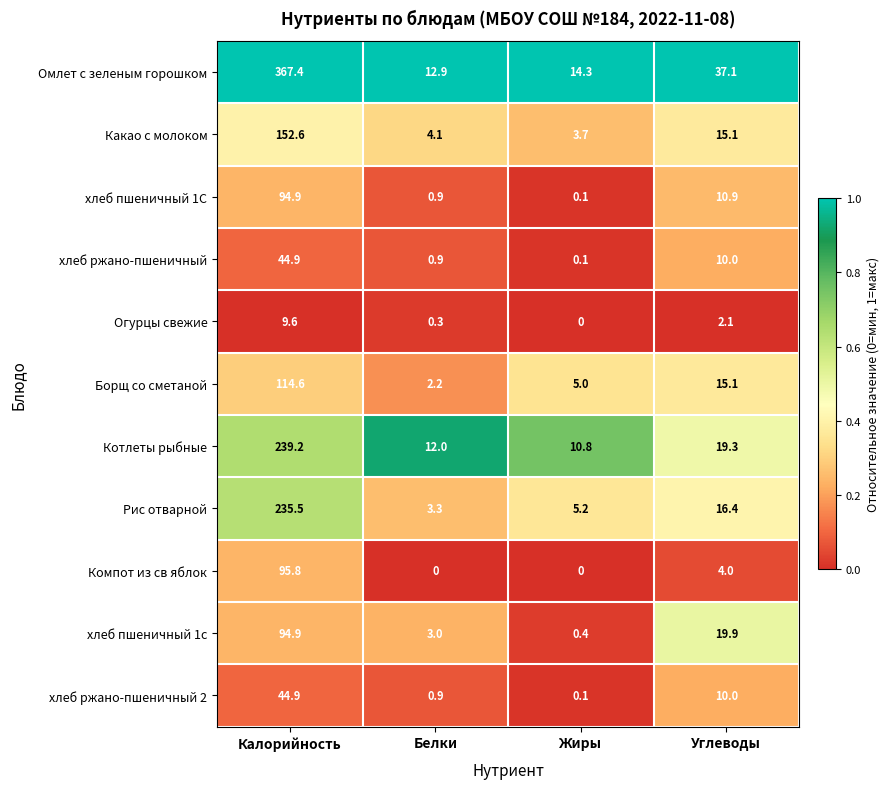

True or false: Компот из св яблок has a value of 0.0 at Белки.

True